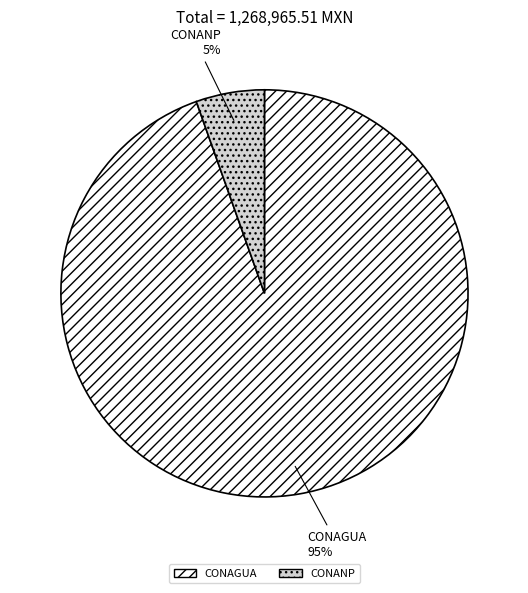

To the nearest percent, what is the average slice percentage?

50%